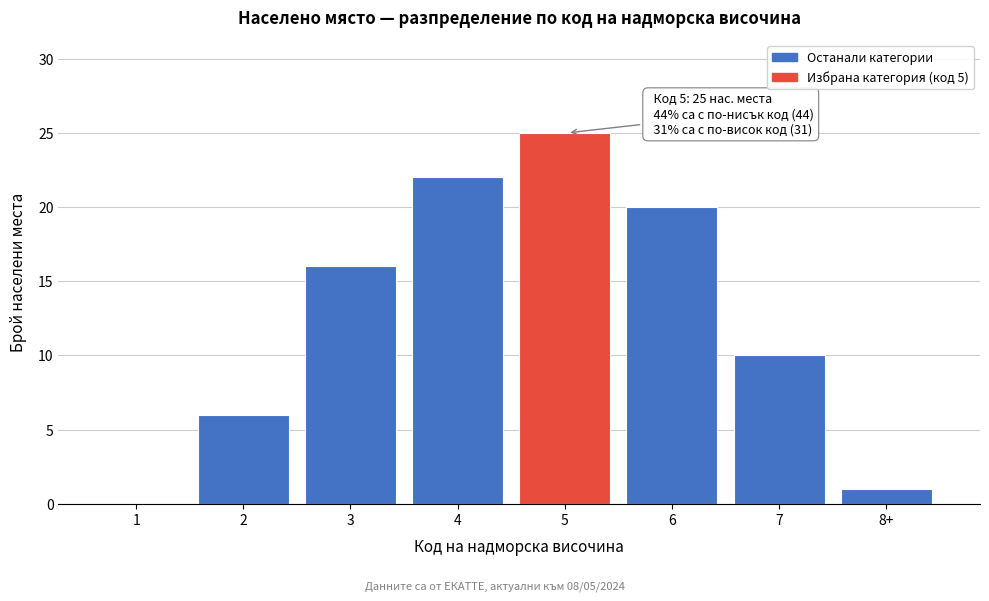

Reading right to left, what are all the values shown in this chart?

8+=1	7=10	6=20	5=25	4=22	3=16	2=6	1=0